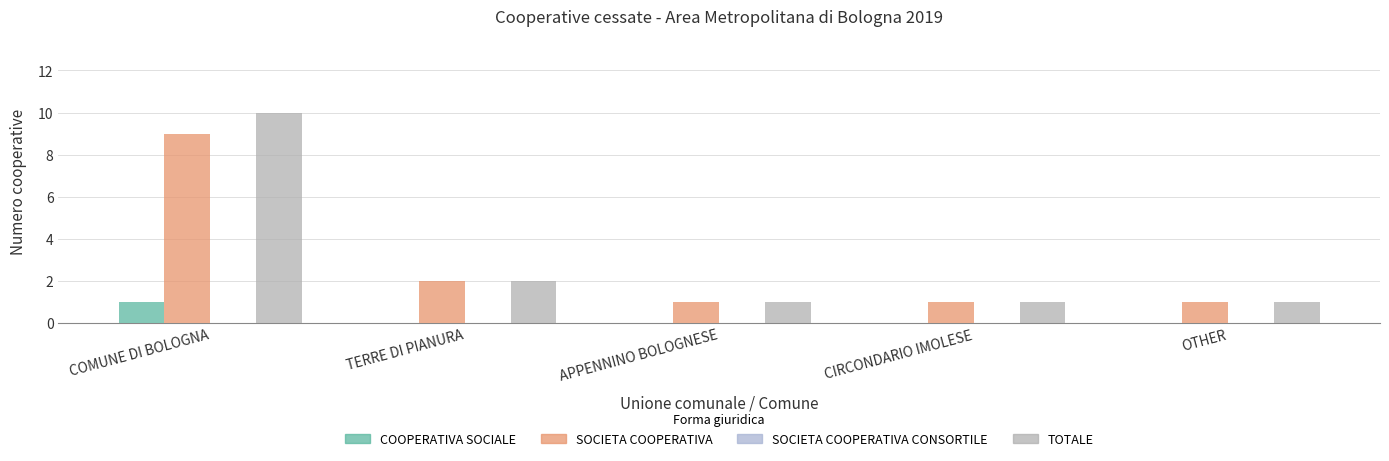

At how many categories does at least one series exceed 3?

1